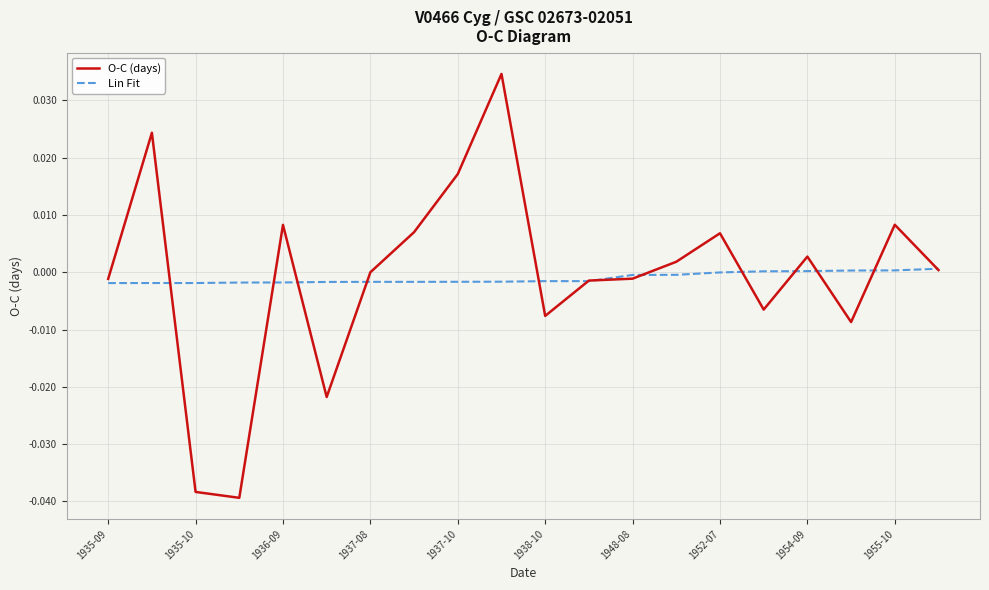

Rank the series by their maximum value, from lowest to highest.

Lin Fit, O-C (days)